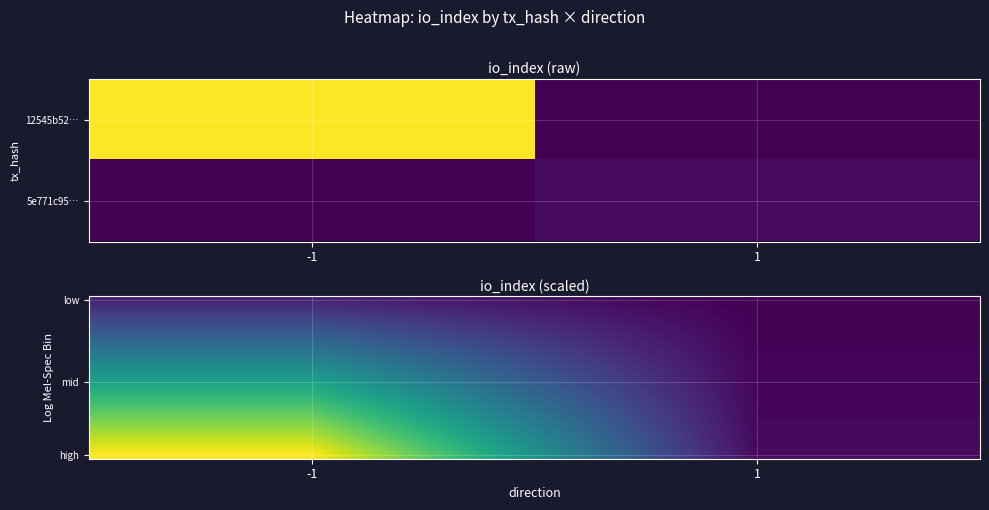

What is the spread (max minus min) of values at 1?

3.6